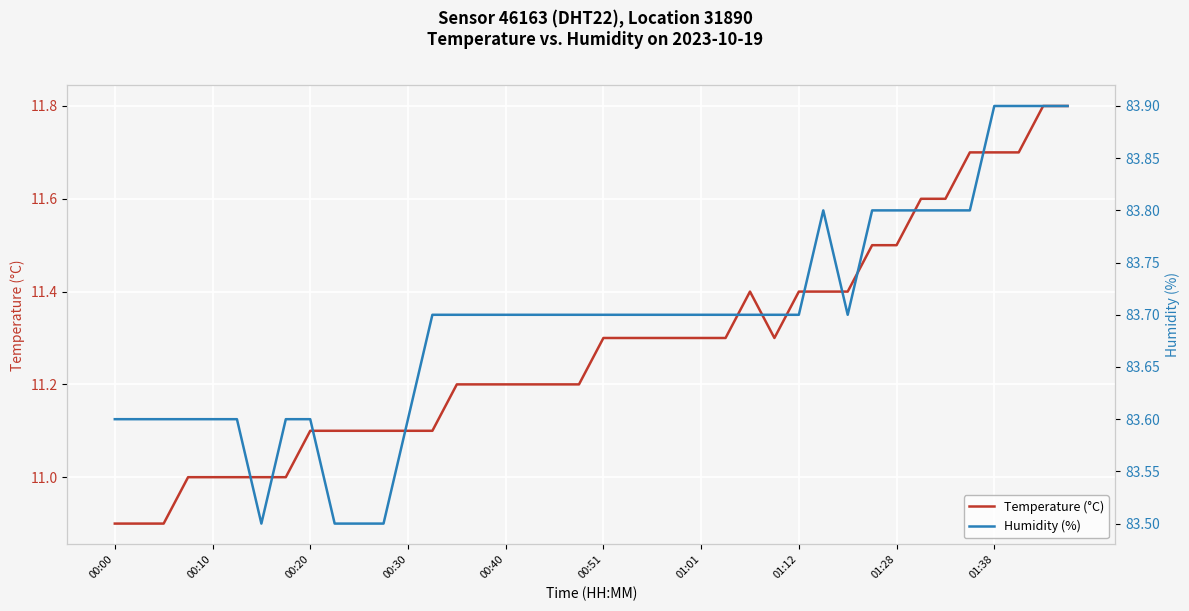

What is the total value across all series at 14?

94.9